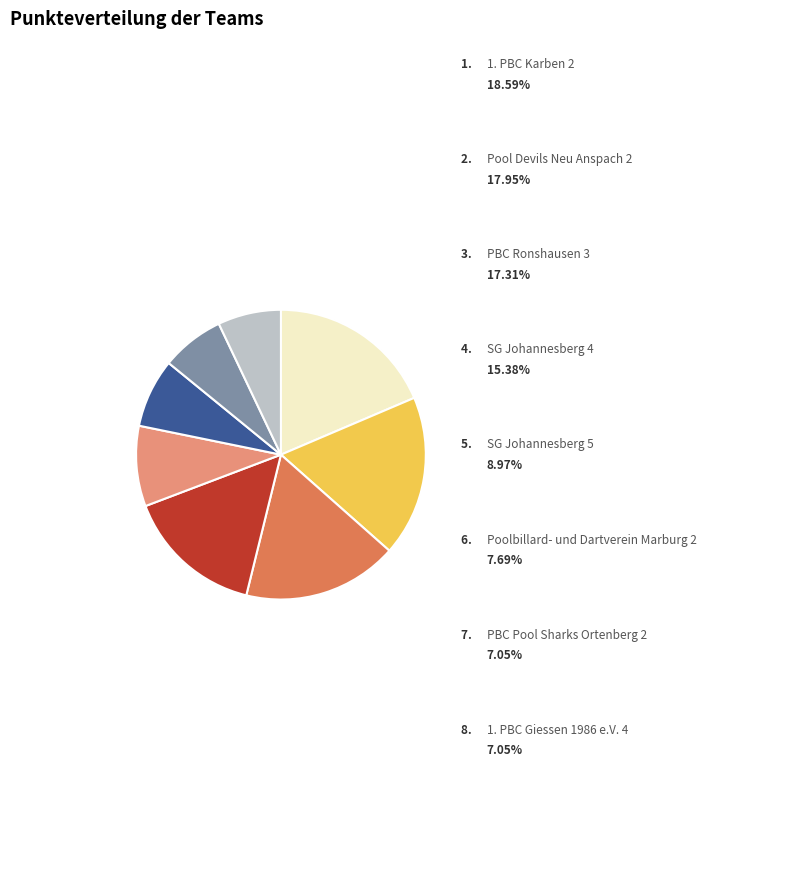

Does any single category account for the majority?

No